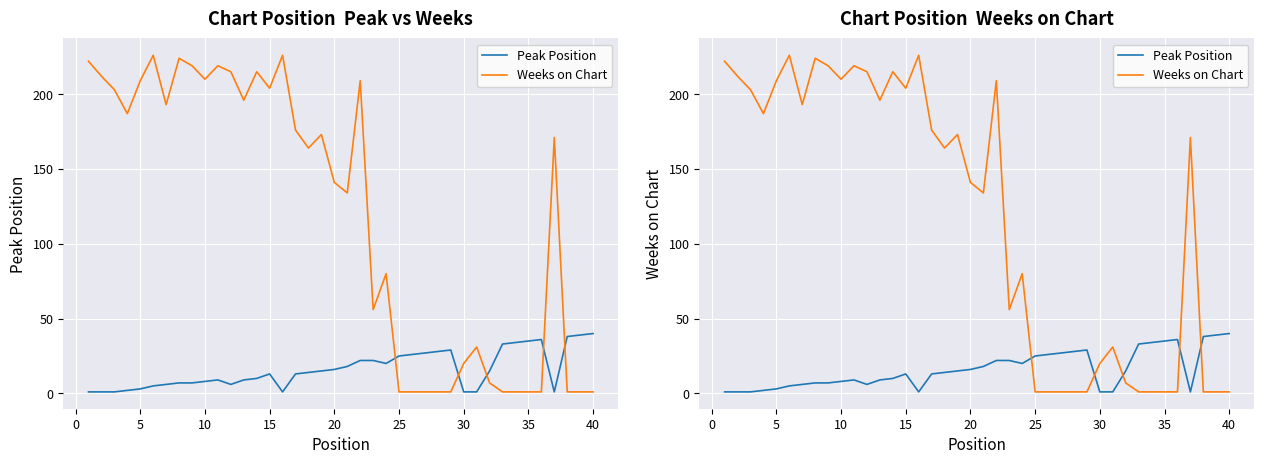

After their last crossing, which series has the higher values: Peak Position or Weeks on Chart?

Peak Position